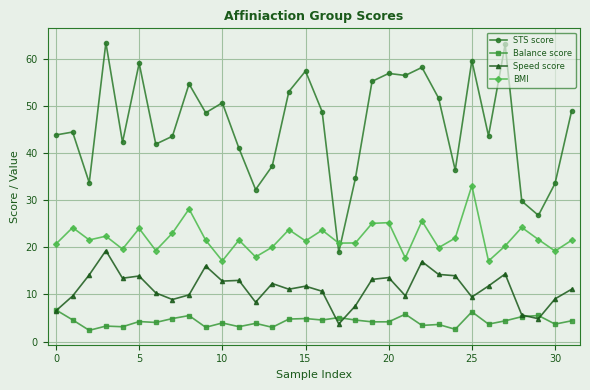

What is the value of the STS score point at the 1st from the left?

43.9